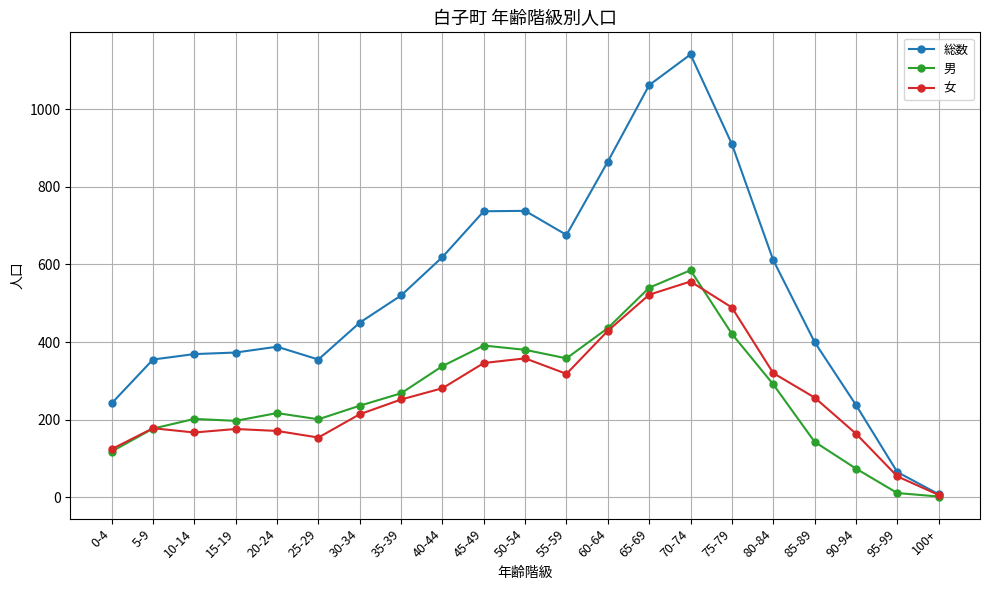

Which series changed the most between 65-69 and 85-89?

総数